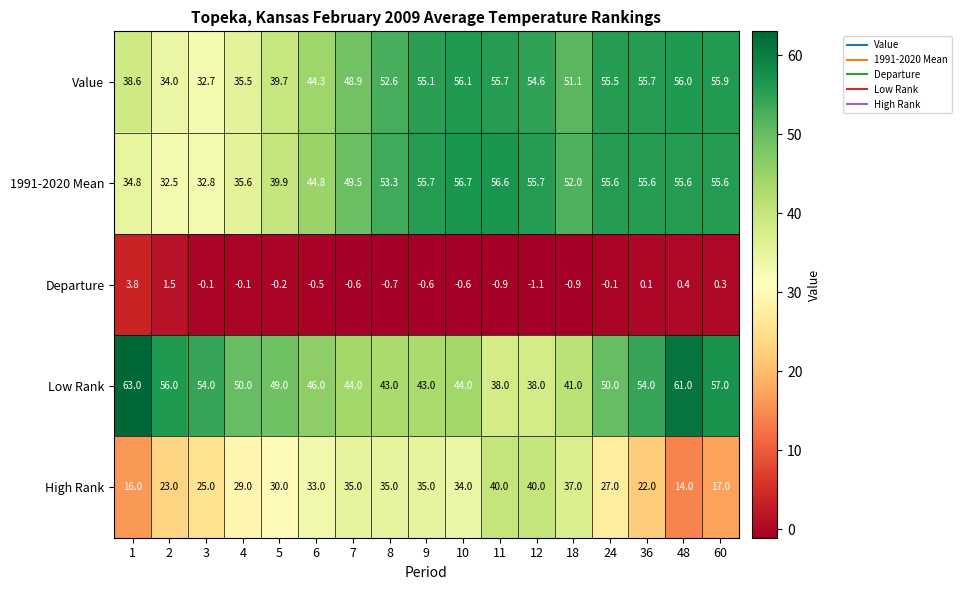

What is the minimum value shown in the chart?

-1.1